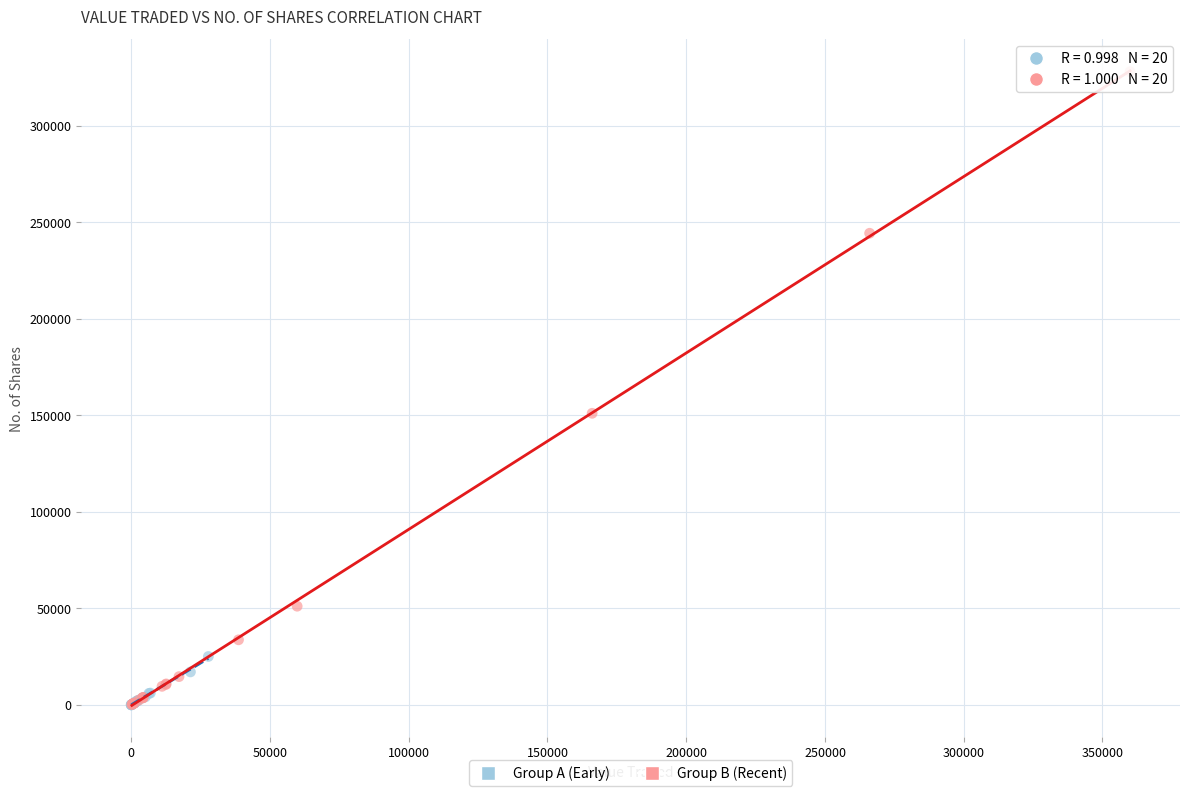

What are all the series names shown in the legend?

Group A (Early), Group B (Recent)